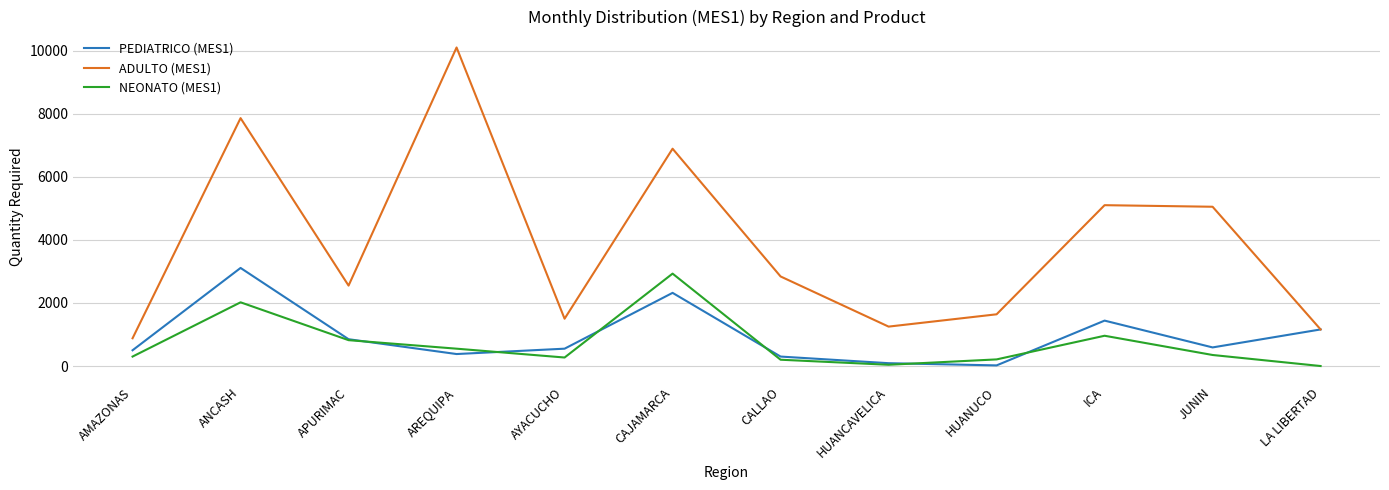

What is the maximum value shown in the chart?

10100